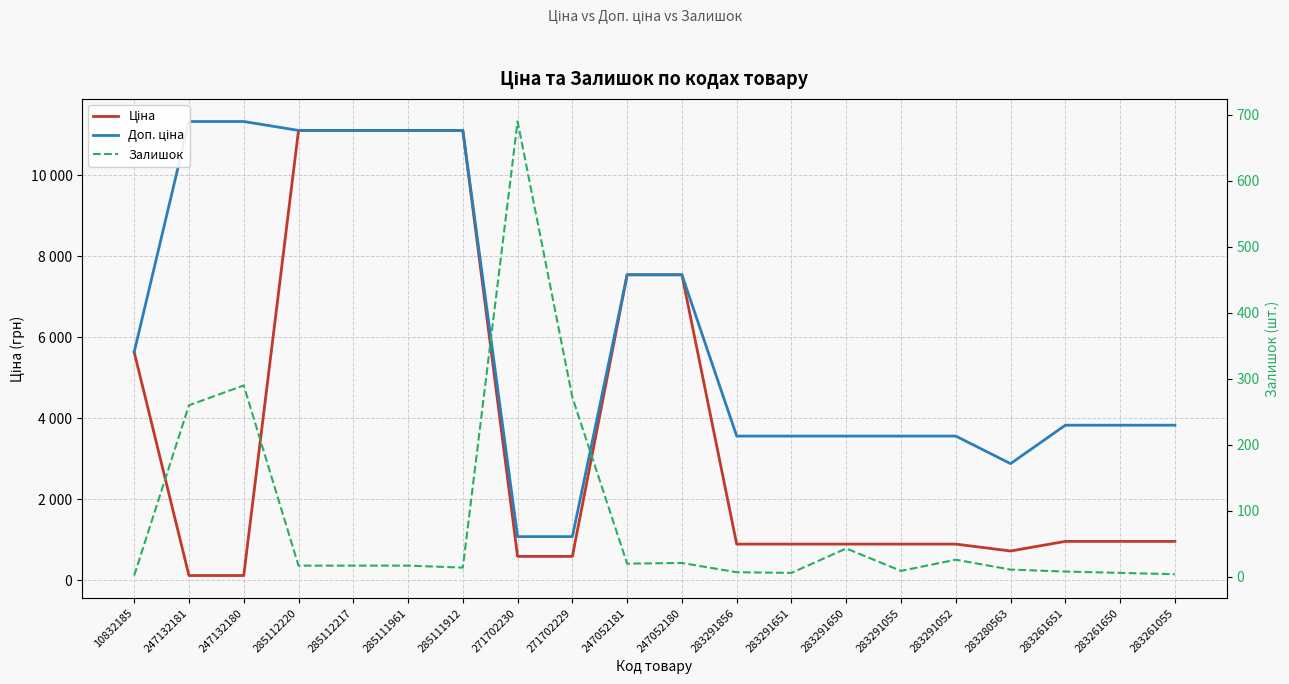

What is the sum of all Доп. ціна values?

122161.2